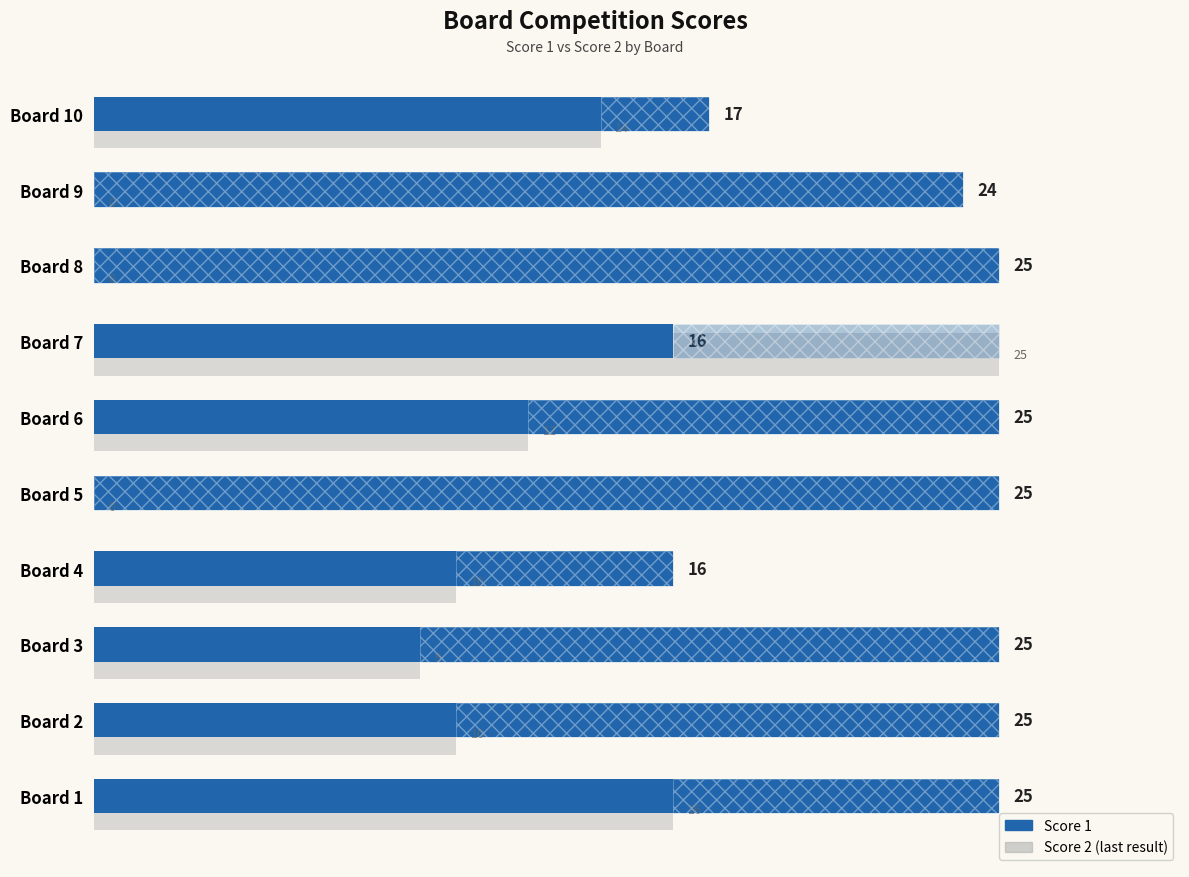

List the series in order of their overall mean, highest first.

Score 1, Score 2